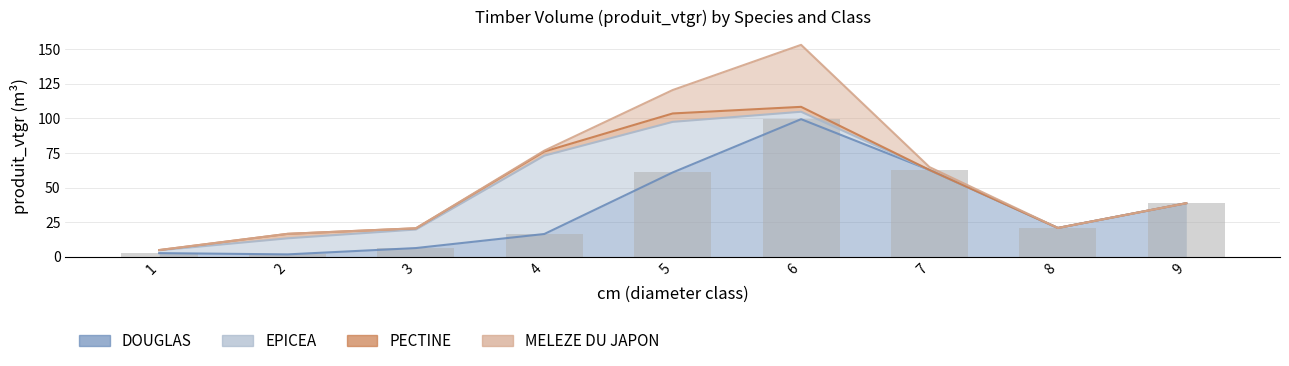

What is the minimum value for DOUGLAS?

1.8